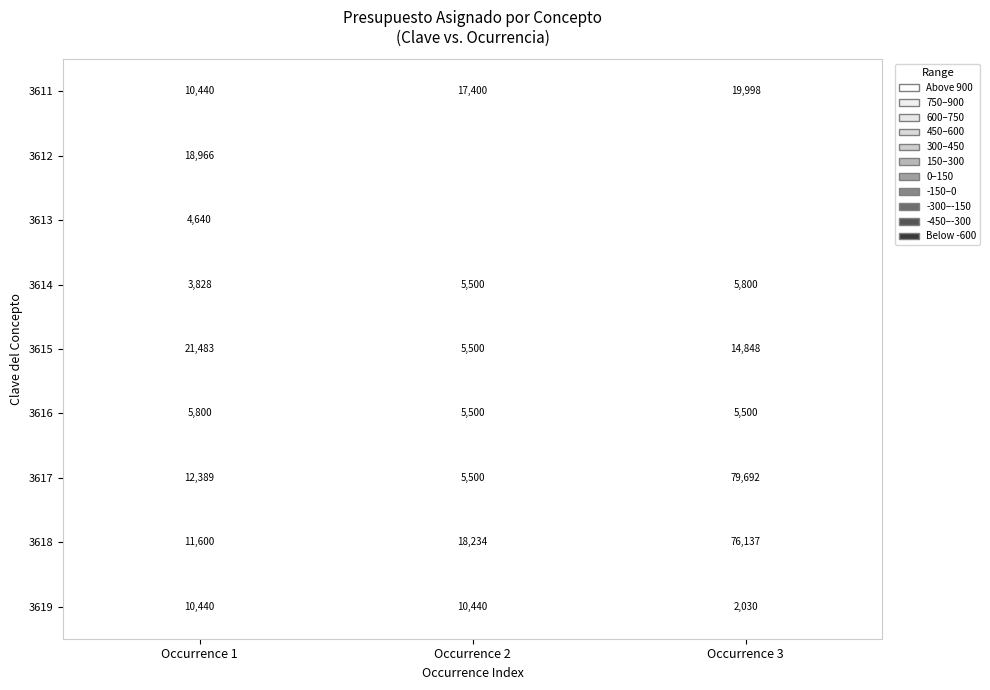

How many distinct data groups are displayed?

9